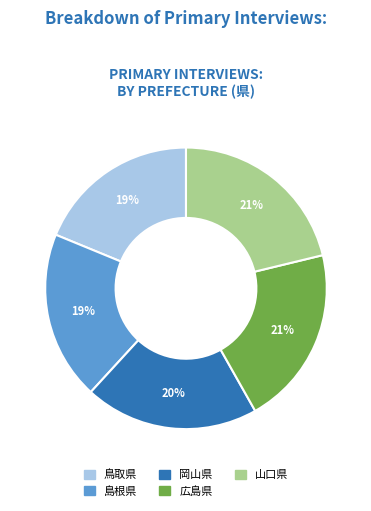

Is there any slice that represents more than half of the pie?

No